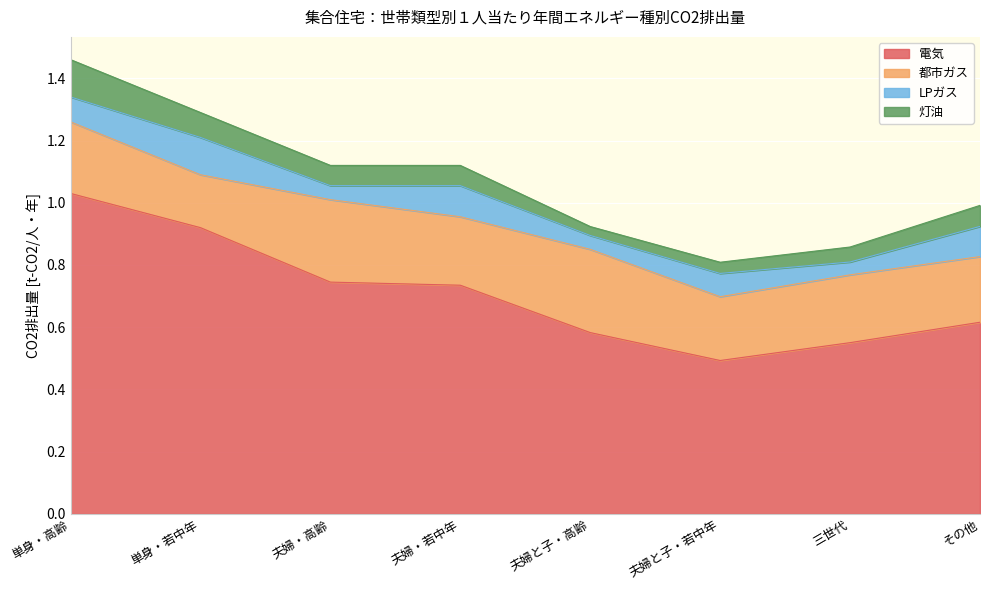

Which series changed the most between 単身・高齢 and 夫婦・高齢?

電気